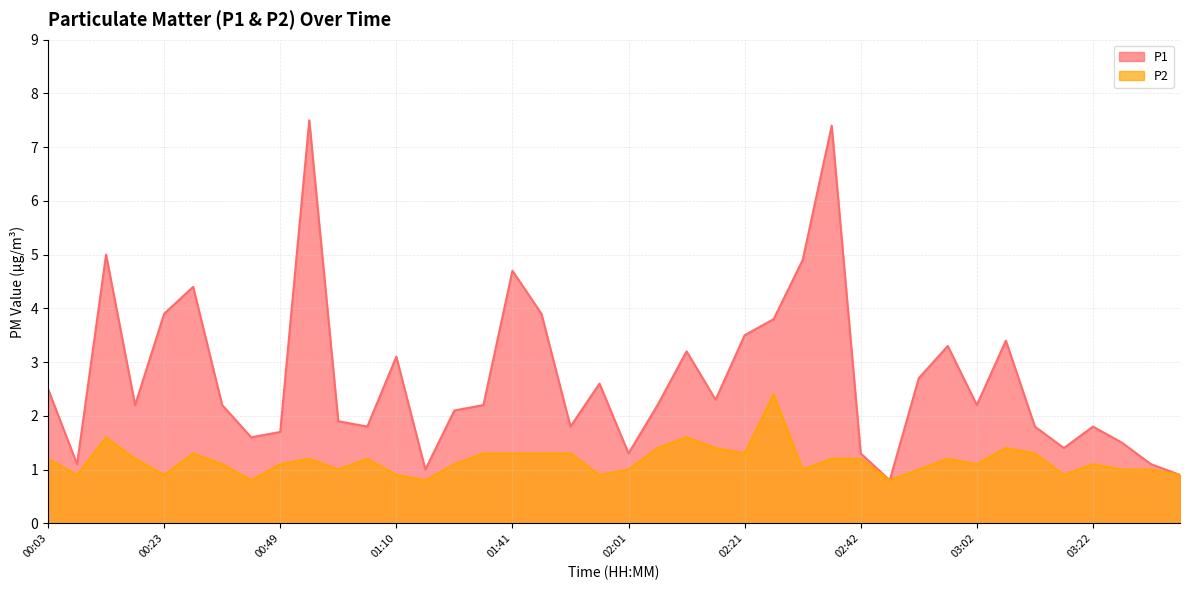

How many values in the P2 series are below 1?

9